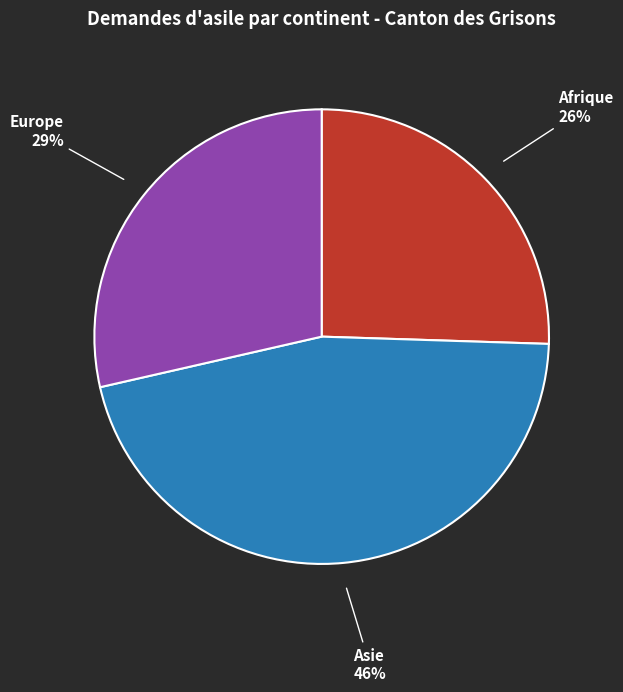

True or false: Europe accounts for 36% of the total.

False